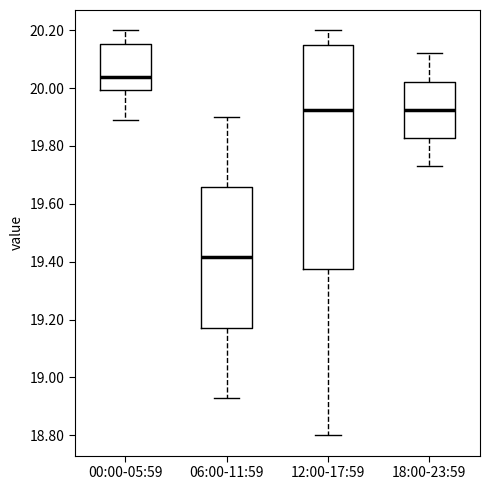

Reading left to right, transcribe this box plot: for each box, give where its median line is, the range the box spans, and where its two whiskers end, as read against the y-axis. The values are not printed on the chart, so give them approximately, as read against the axis.

00:00-05:59: median 20.04, box 20.00 to 20.16, whiskers 19.90 to 20.20
06:00-11:59: median 19.42, box 19.18 to 19.66, whiskers 18.94 to 19.90
12:00-17:59: median 19.92, box 19.38 to 20.16, whiskers 18.80 to 20.20
18:00-23:59: median 19.92, box 19.82 to 20.02, whiskers 19.74 to 20.12